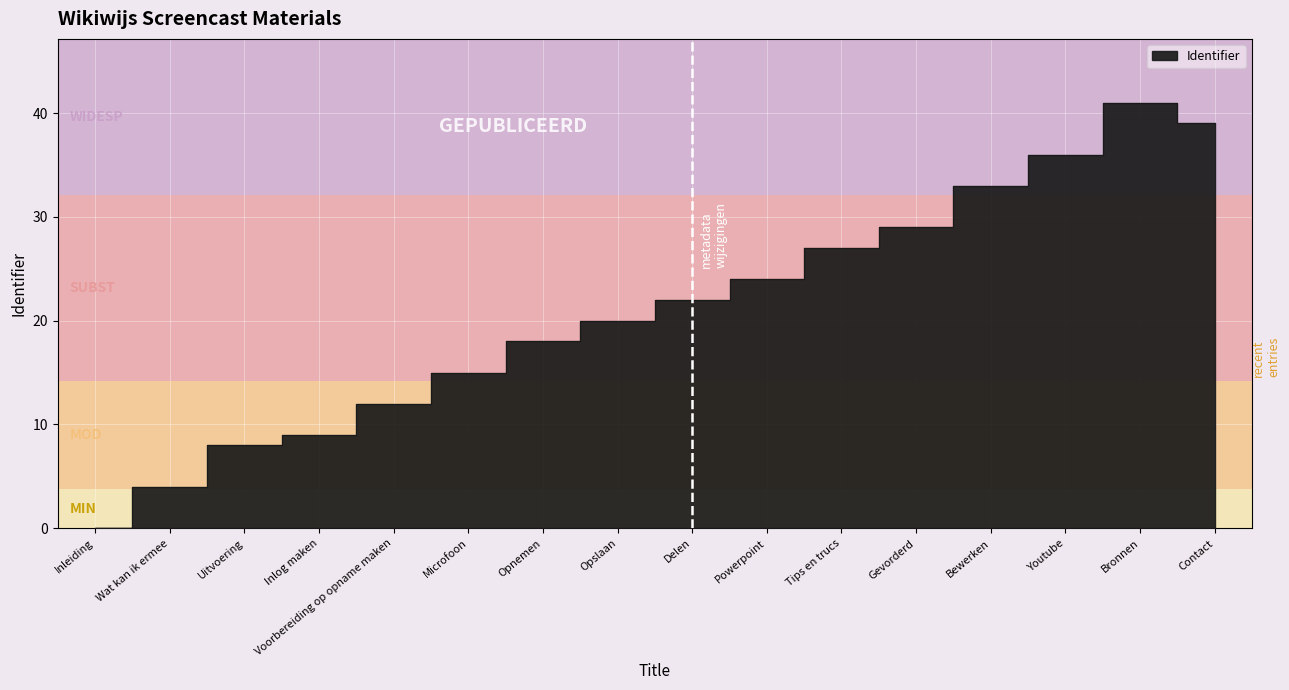

What position from the right is Bewerken?

4